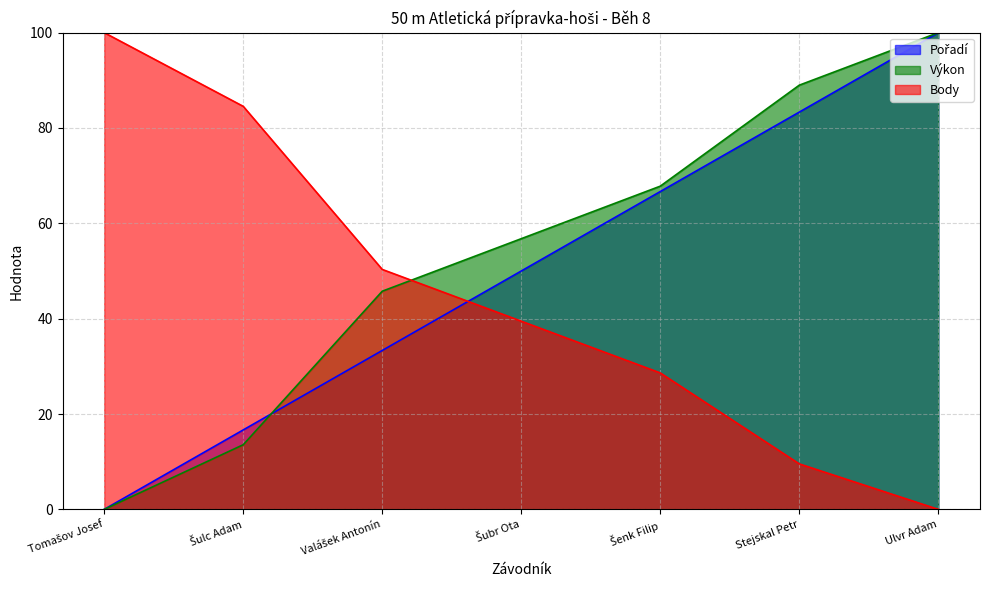

Reading left to right, transcribe all the data shown in this chart.

Pořadí: 0.0	16.7	33.3	50.0	66.7	83.3	100.0
Výkon: 0.0	13.6	45.8	56.8	67.8	89.0	100.0
Body: 100.0	84.5	50.3	39.5	28.6	9.5	0.0